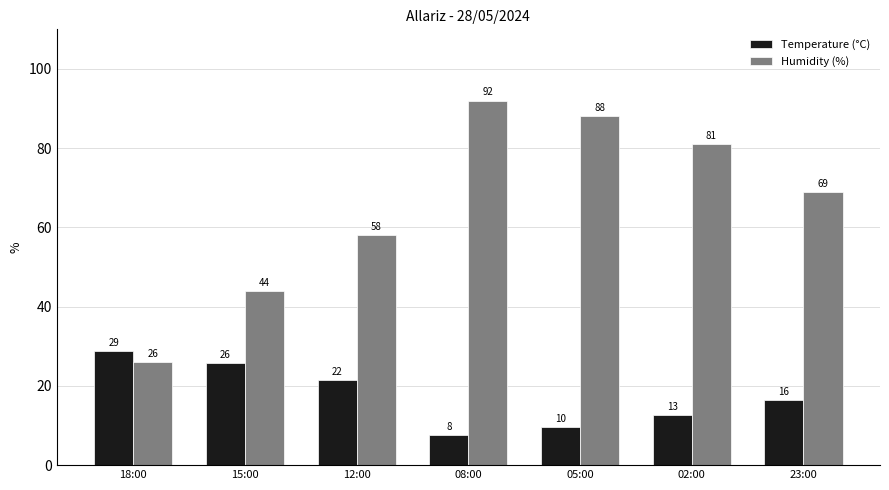

What is the difference between the maximum and second lowest values in the Temperature (°C) series?

19.1